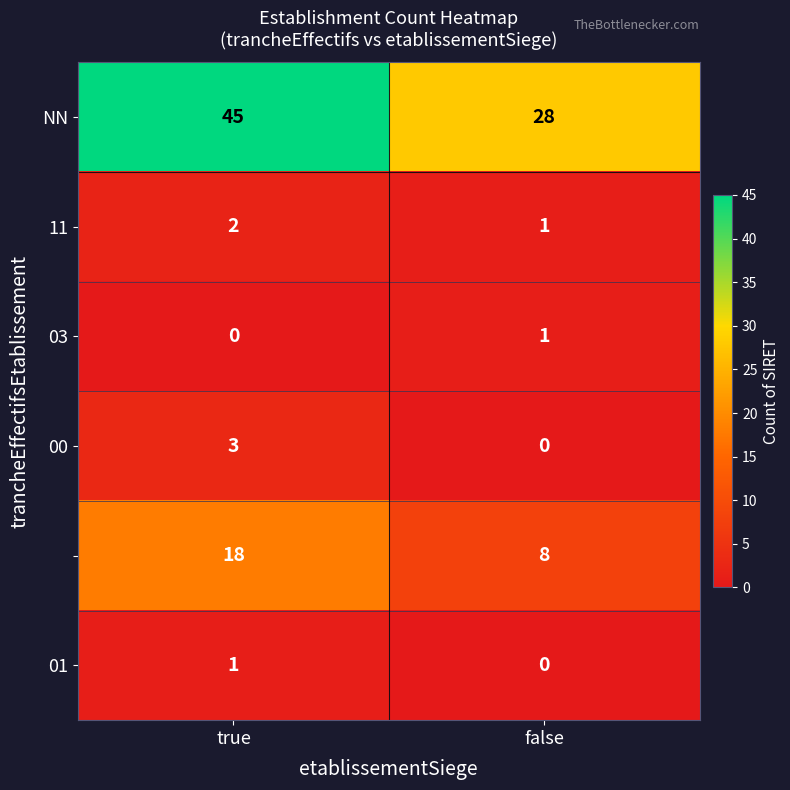

What is the spread (max minus min) of values at false?

28